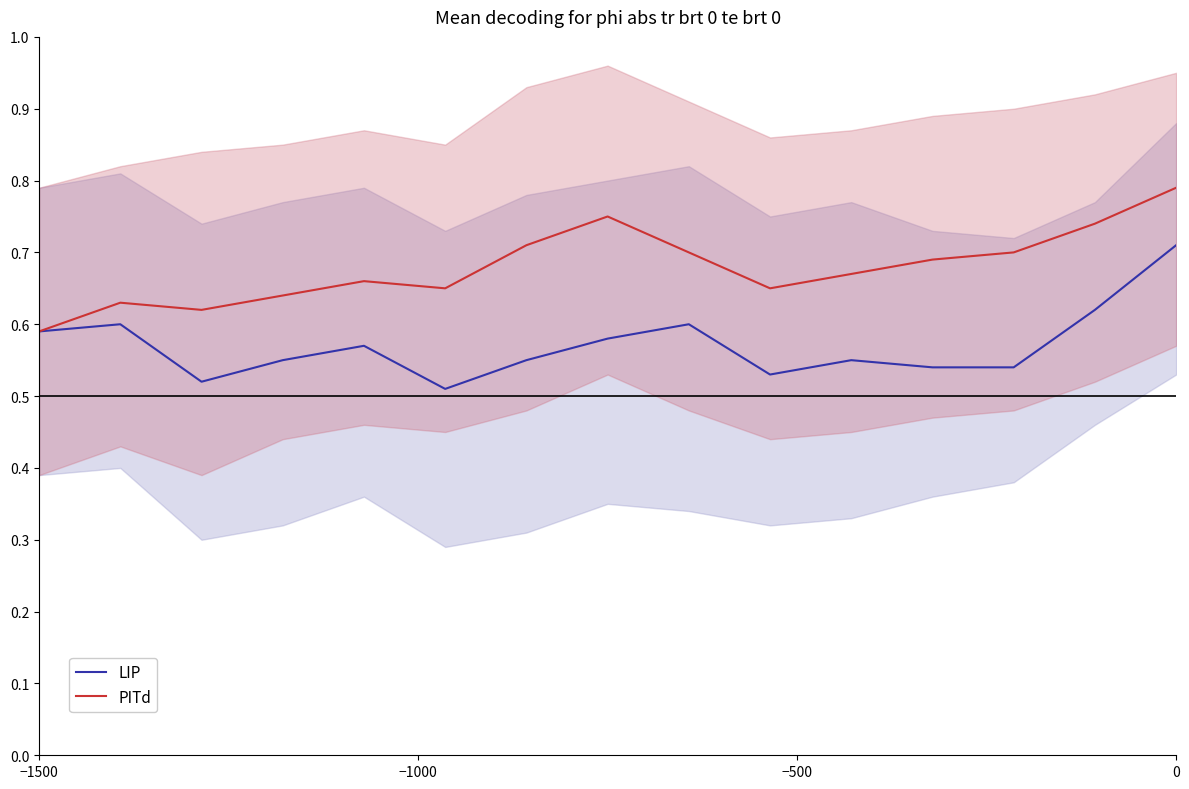

True or false: LIP and PITd intersect in this chart.

False